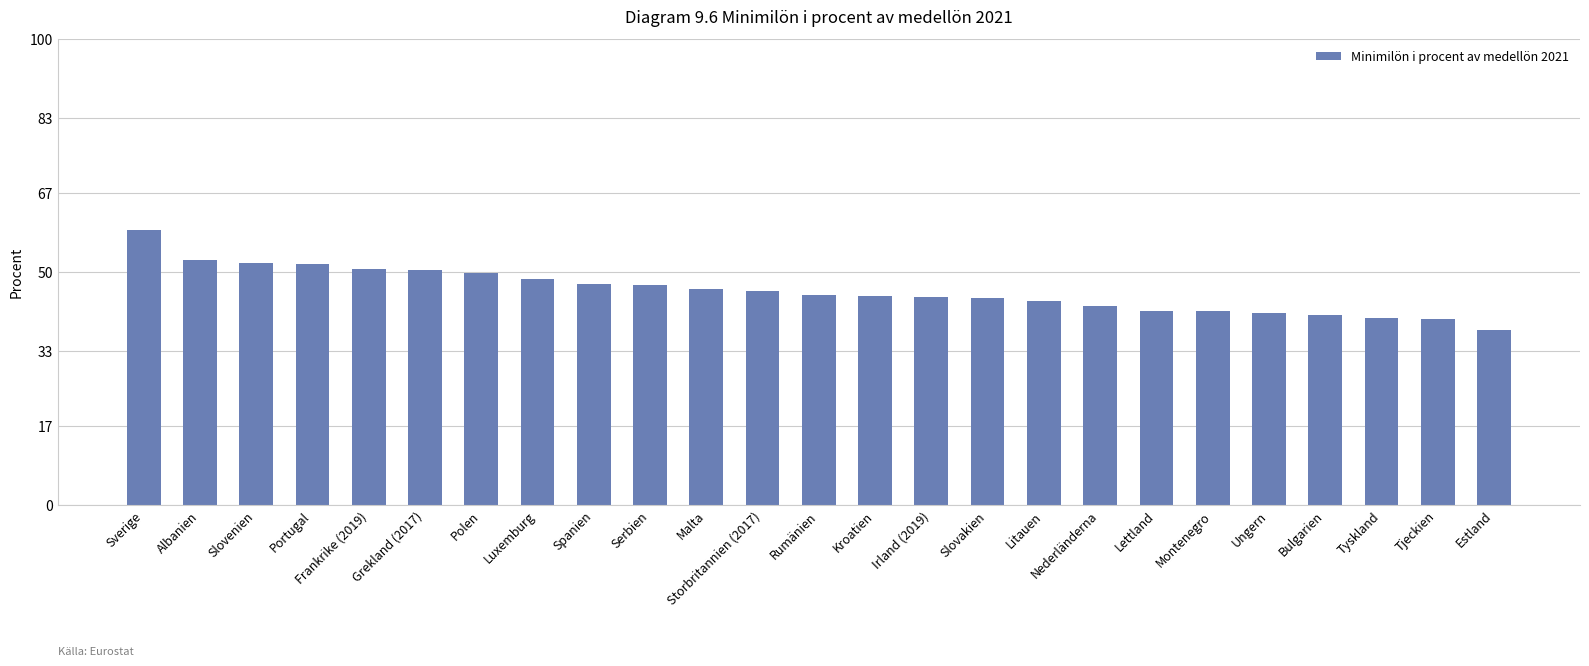

What is the smallest value displayed?

37.6